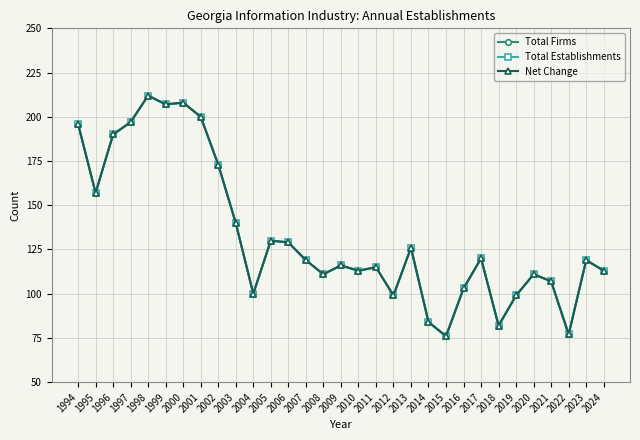

Which series has the widest spread of values?

Total Firms